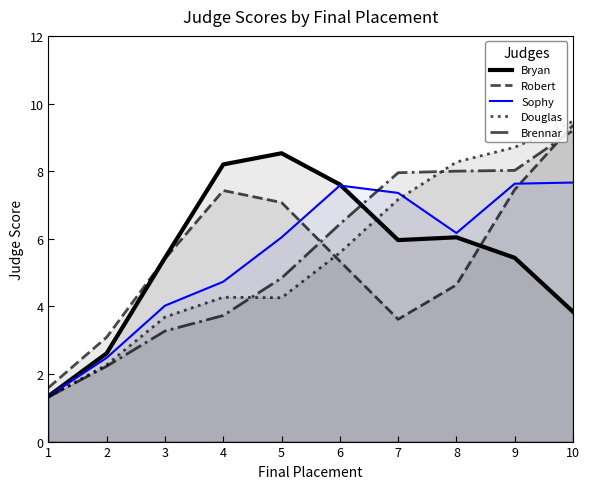

How many intersections are there between Brennar and Douglas?

2